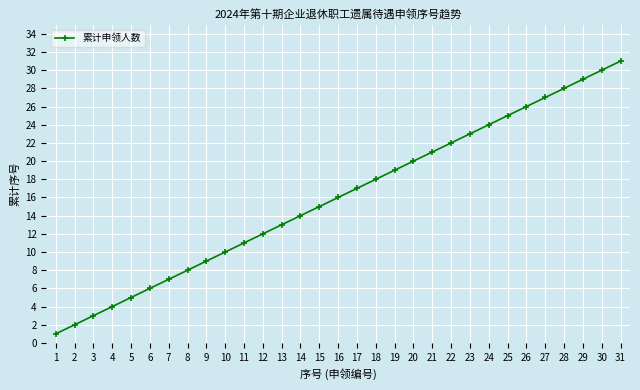

At which label is the value closest to 16?

16